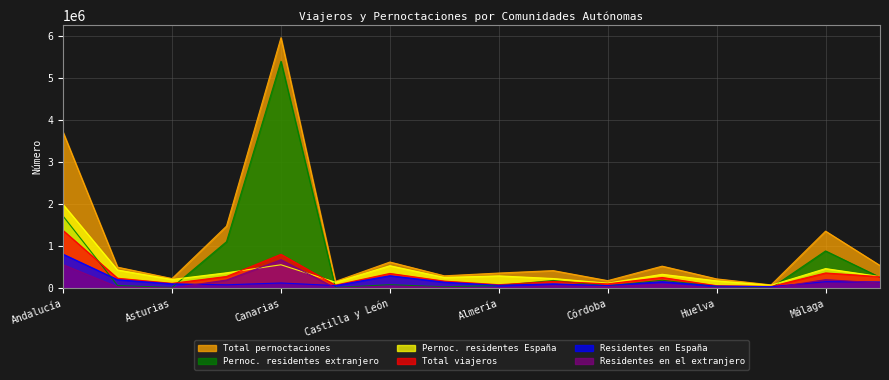

What is the difference between the maximum and second lowest values in the Total viajeros series?

1310812